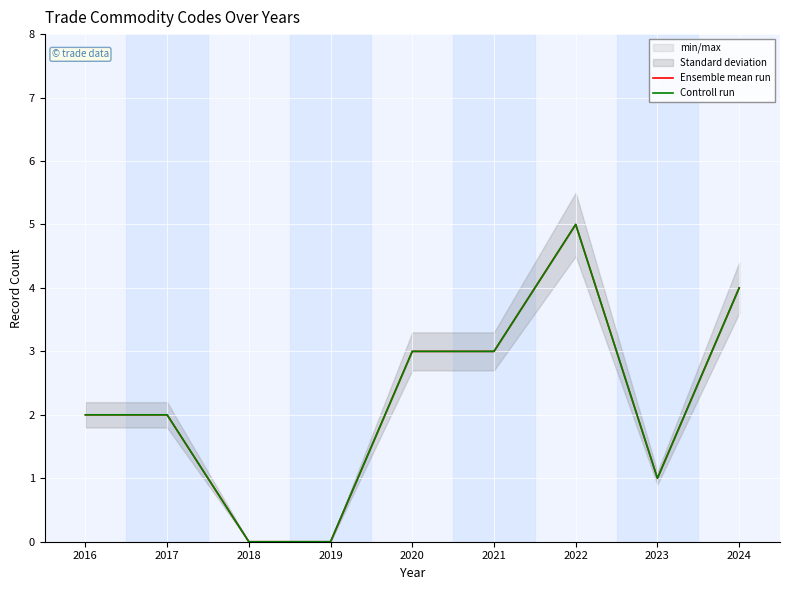

Reading left to right, list all the values displayed in this chart.

Ensemble mean run: 2016=2	2017=2	2018=0	2019=0	2020=3	2021=3	2022=5	2023=1	2024=4
Controll run: 2016=2	2017=2	2018=0	2019=0	2020=3	2021=3	2022=5	2023=1	2024=4